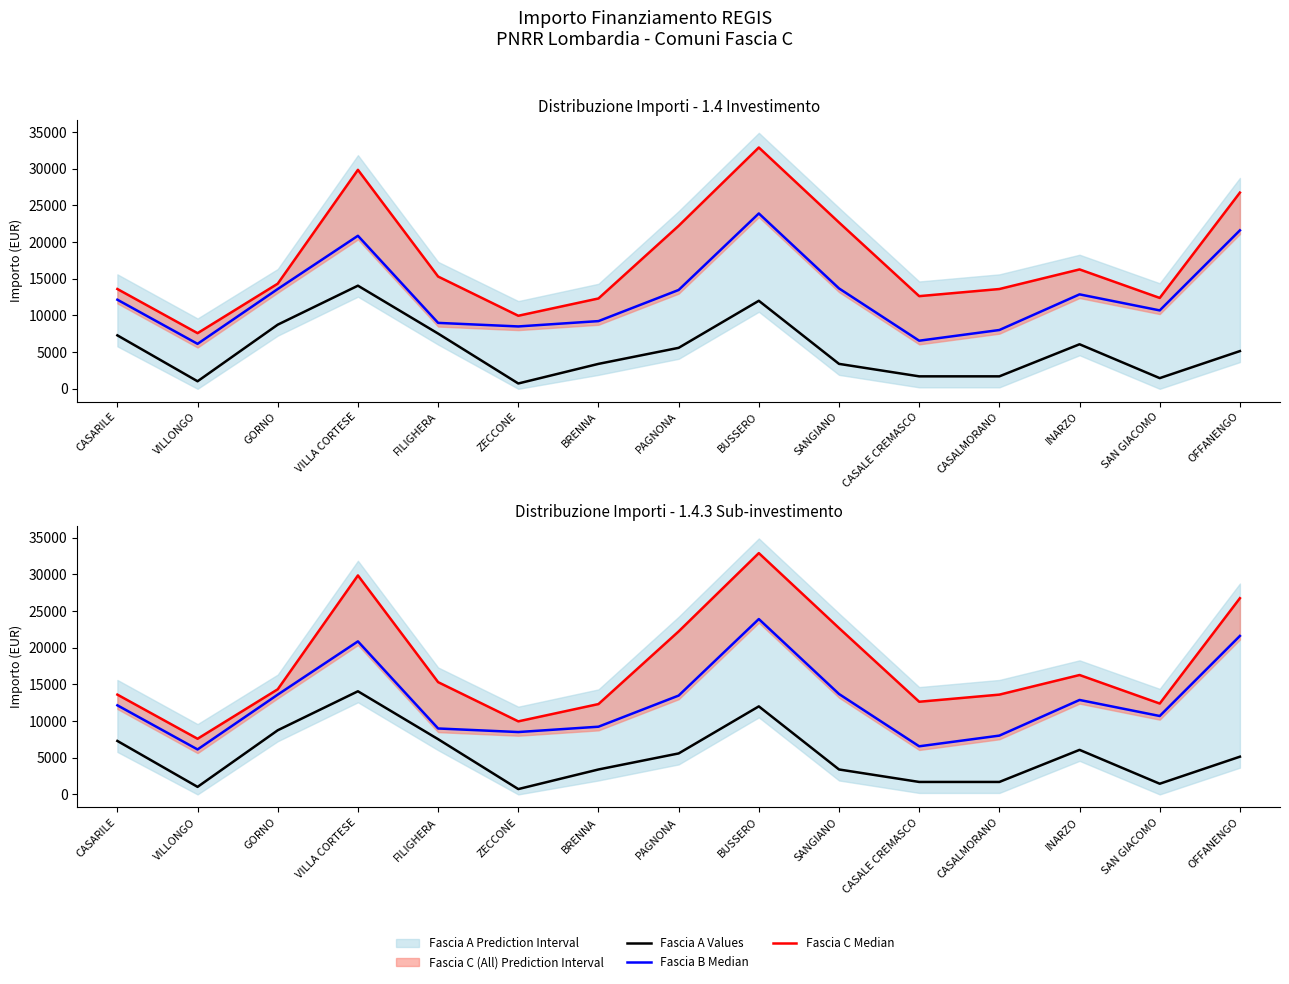

What is the difference between the highest and lowest values at SAN GIACOMO?

10935